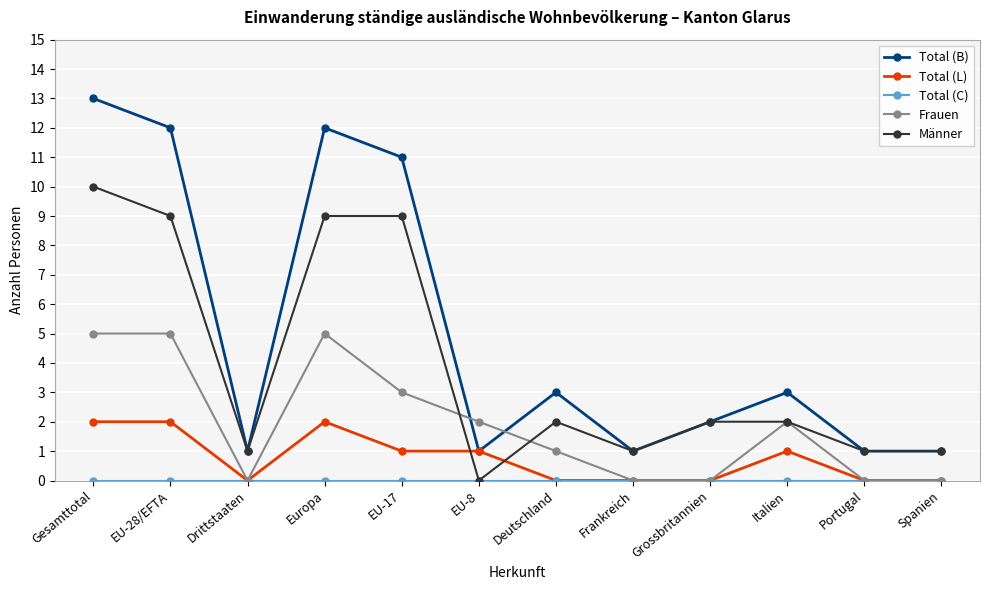

What is the sum of all Frauen values?

23